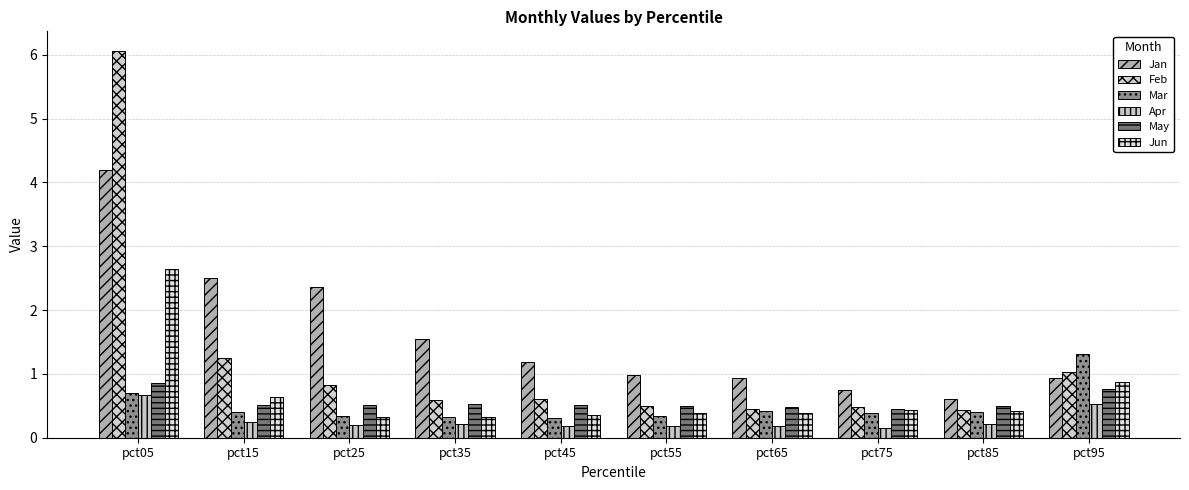

The May series shows 0.5 at pct45. True or false?

True